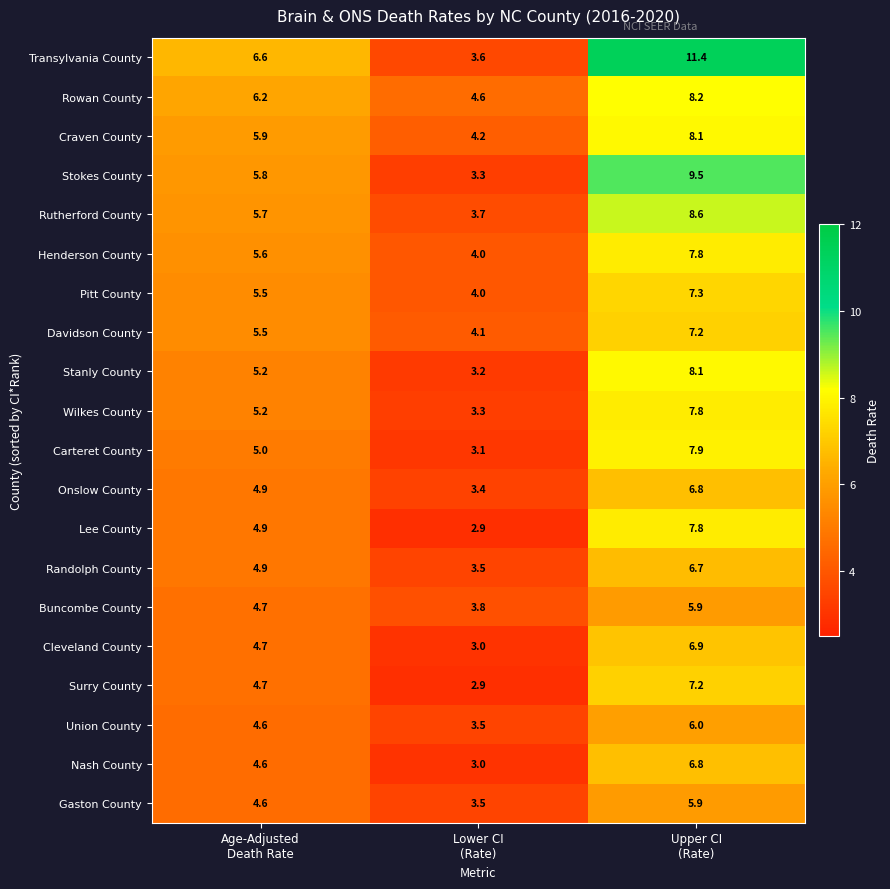

At which category is the sum across all series the highest?

Upper CI
(Rate)